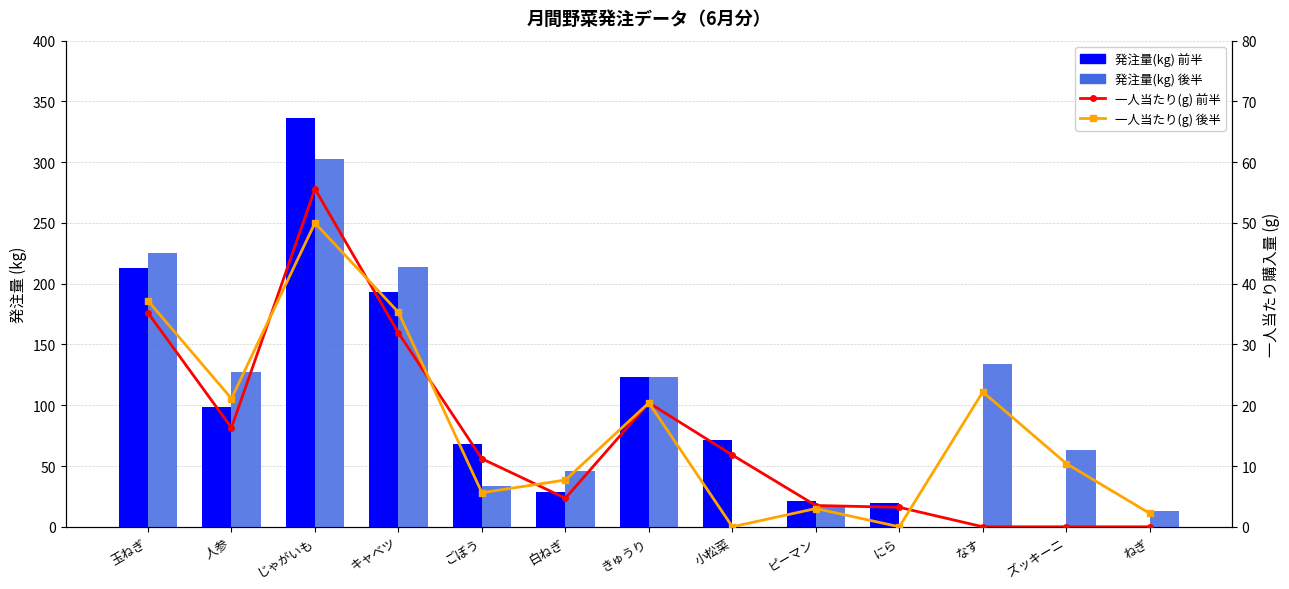

List the labels in order of 発注量(kg) 前半 value, smallest first.

なす, ズッキーニ, ねぎ, にら, ピーマン, 白ねぎ, ごぼう, 小松菜, 人参, きゅうり, キャベツ, 玉ねぎ, じゃがいも